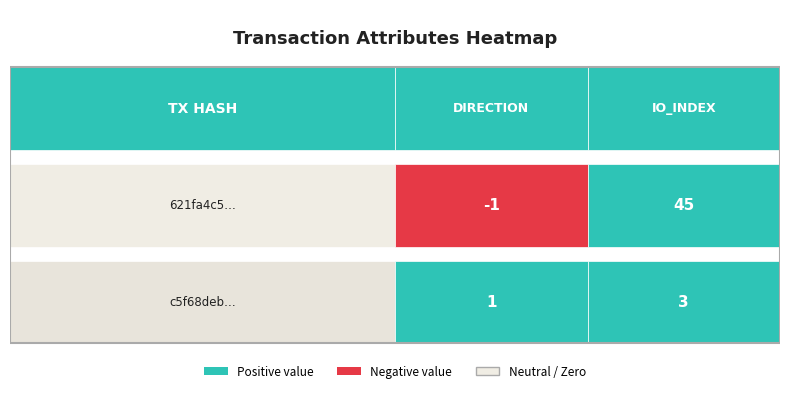

At which label does c5f68deb94c84ad13fb39bac88fe2011d0031cd… reach its peak?

io_index